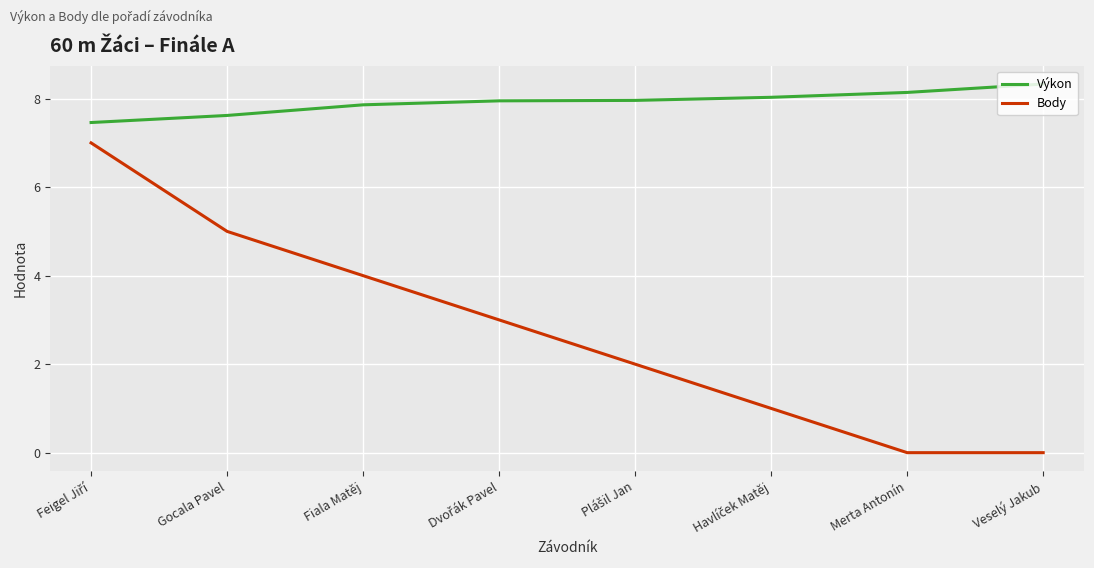

True or false: Výkon and Body cross at least once.

False